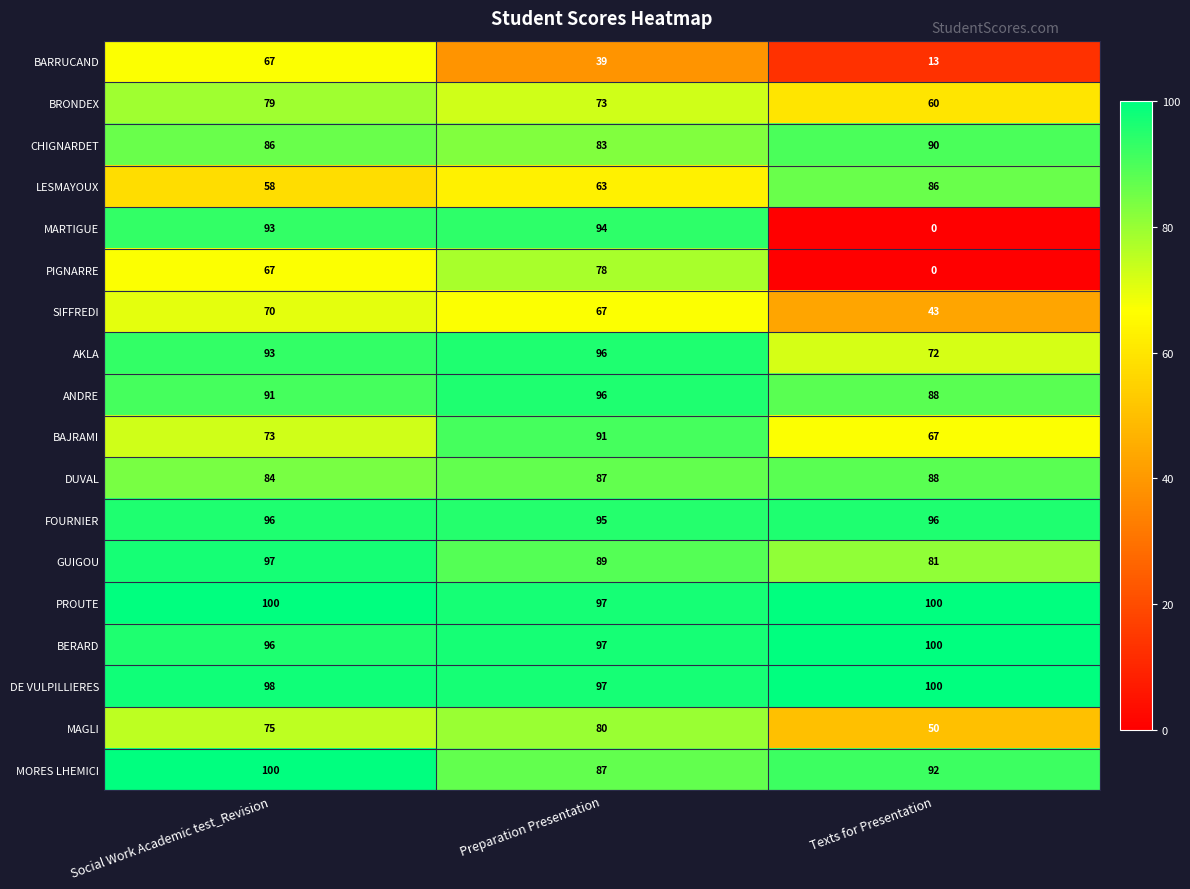

At which label is BRONDEX closest to 69?

Preparation Presentation